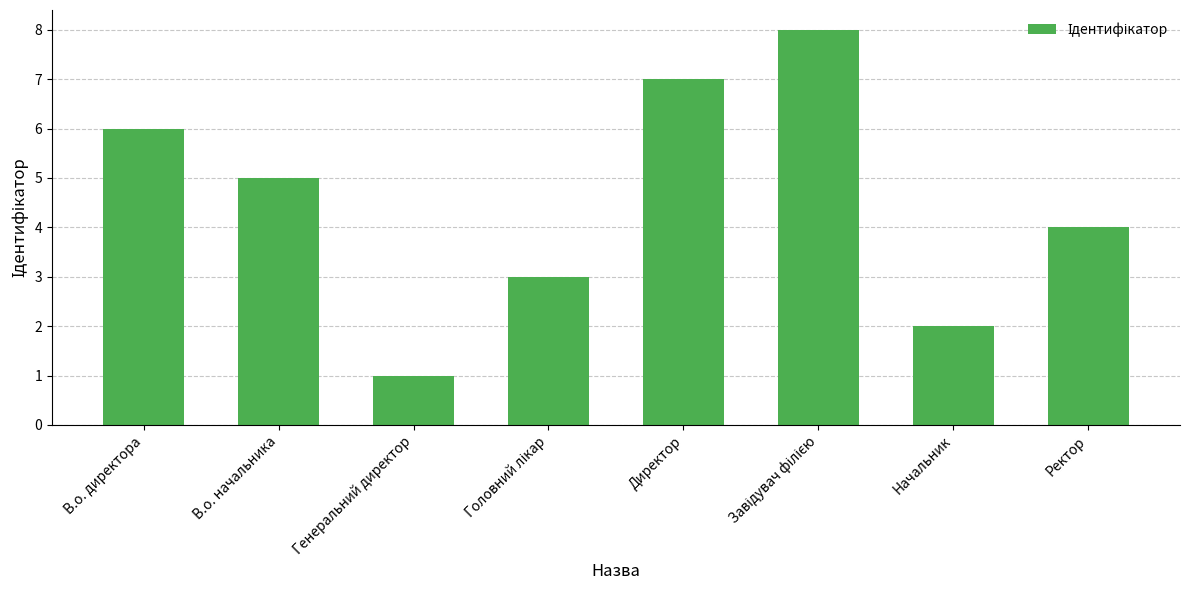

Between Генеральний директор and Директор, which is larger?

Директор